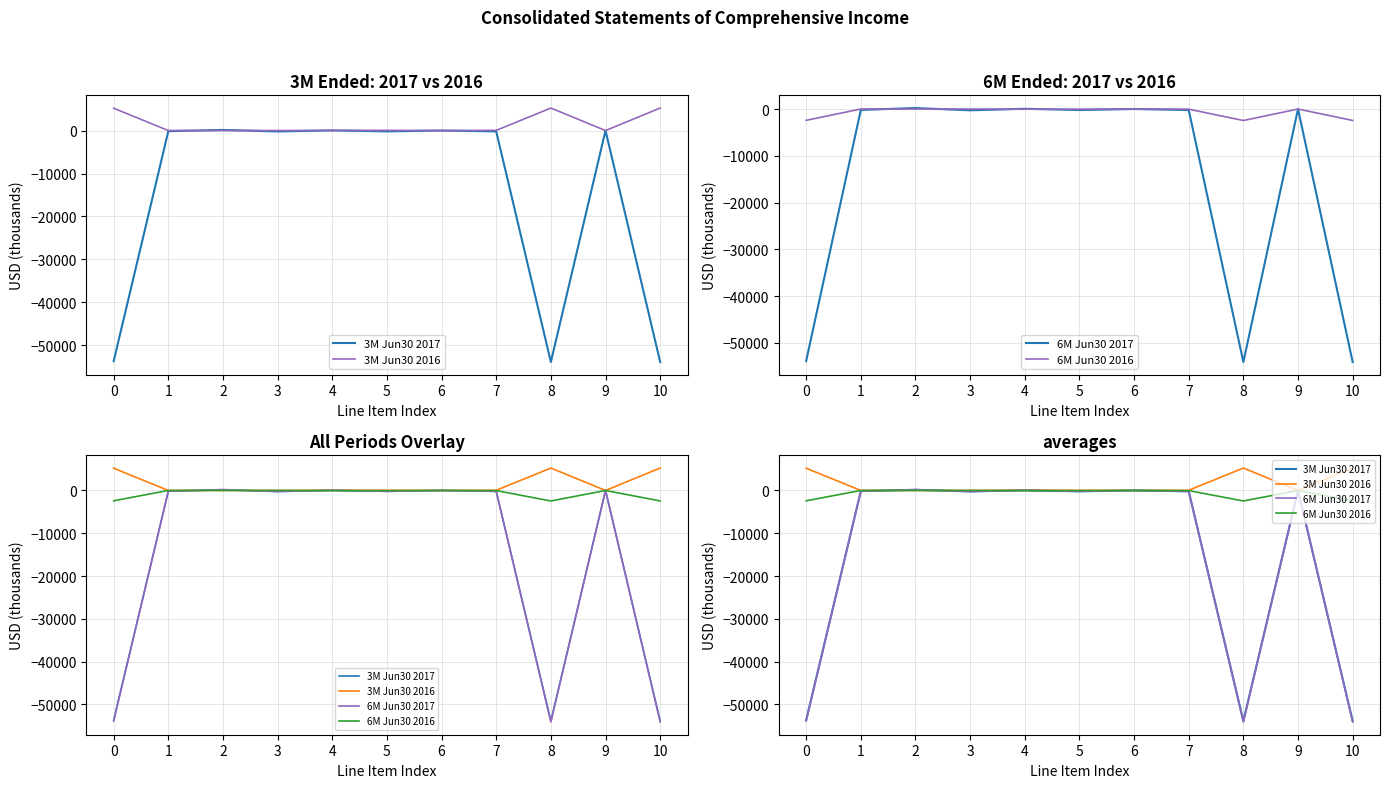

What is the sum of all 6M Jun30 2016 values?

-7461